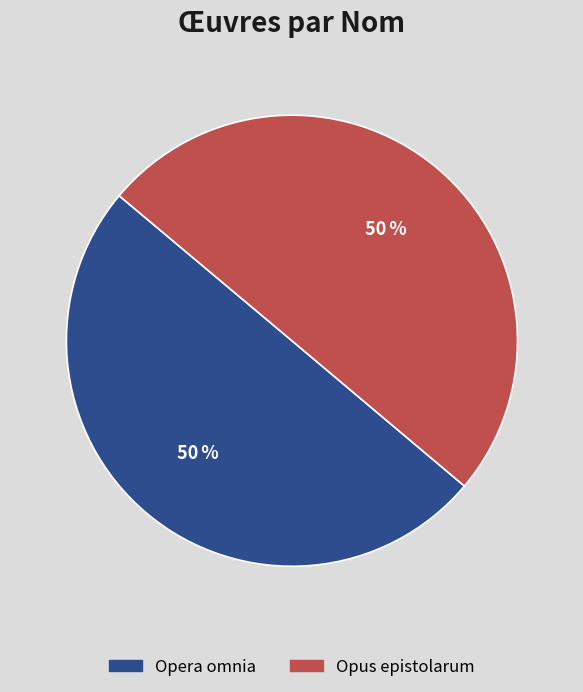

The Opus epistolarum slice represents 50% of the pie. True or false?

True